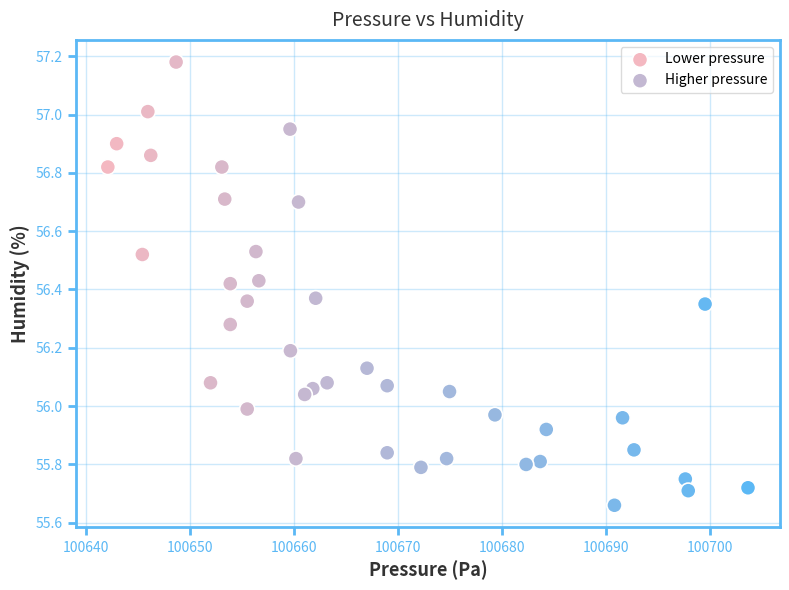

Which series reaches the minimum Y coordinate?

Higher pressure